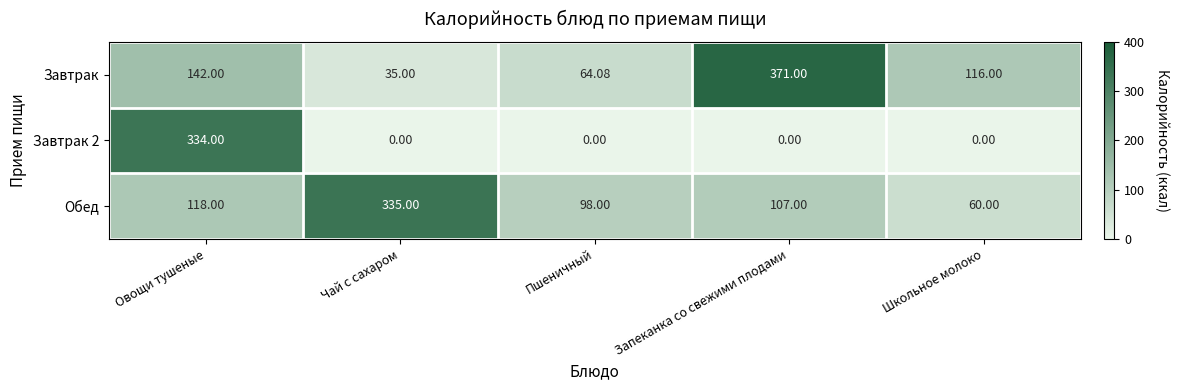

What is the total value across all series at Школьное молоко?

176.0